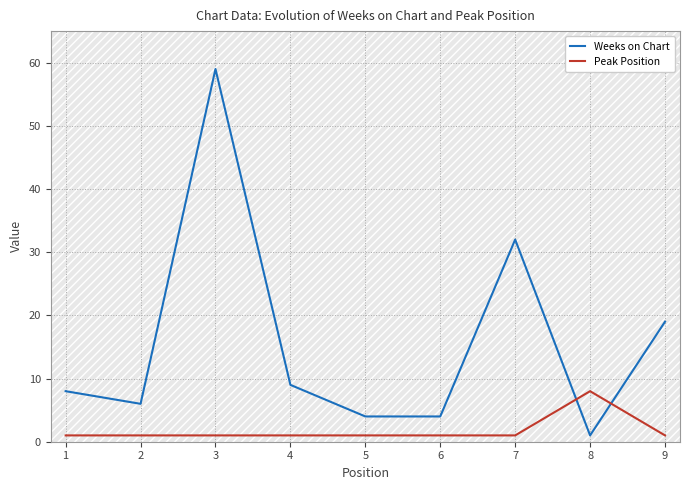

Which series has the largest range (max minus min)?

Weeks on Chart